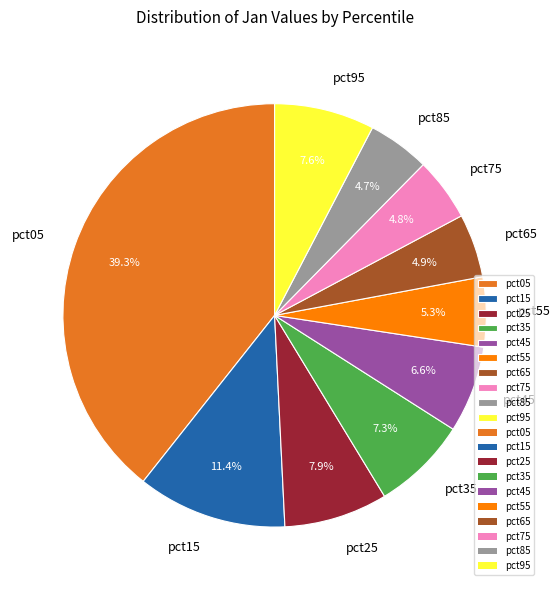

Do pct35 and pct05 together represent more than half of the pie?

No